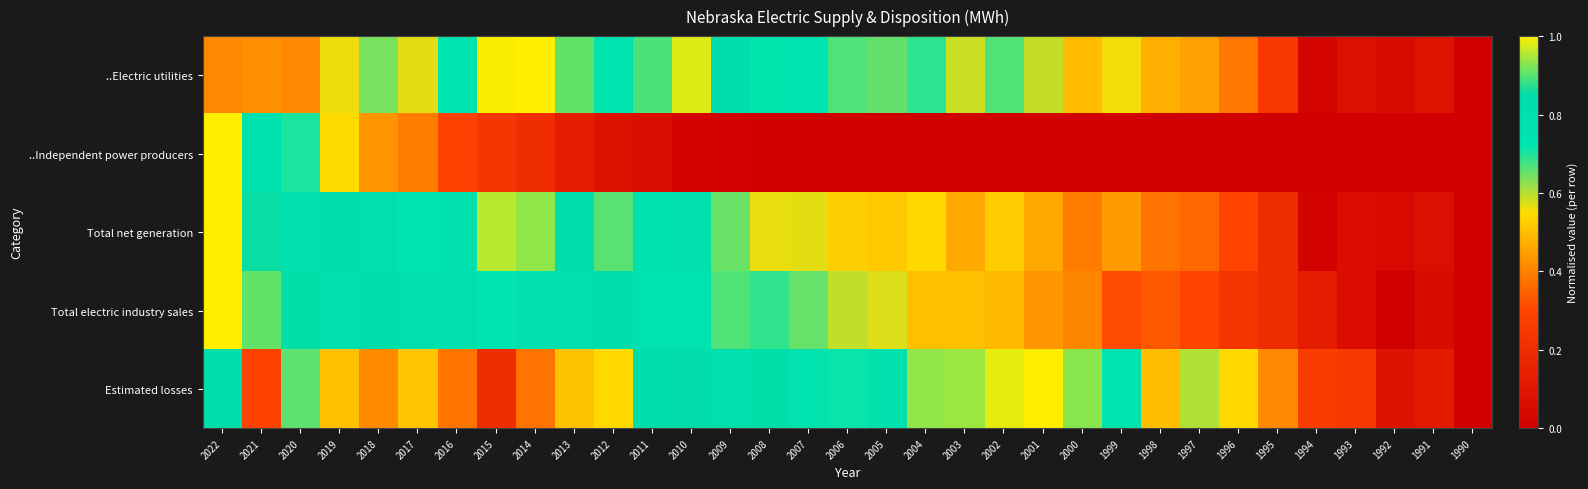

Which has a higher value, 2010 or 2012?

2010